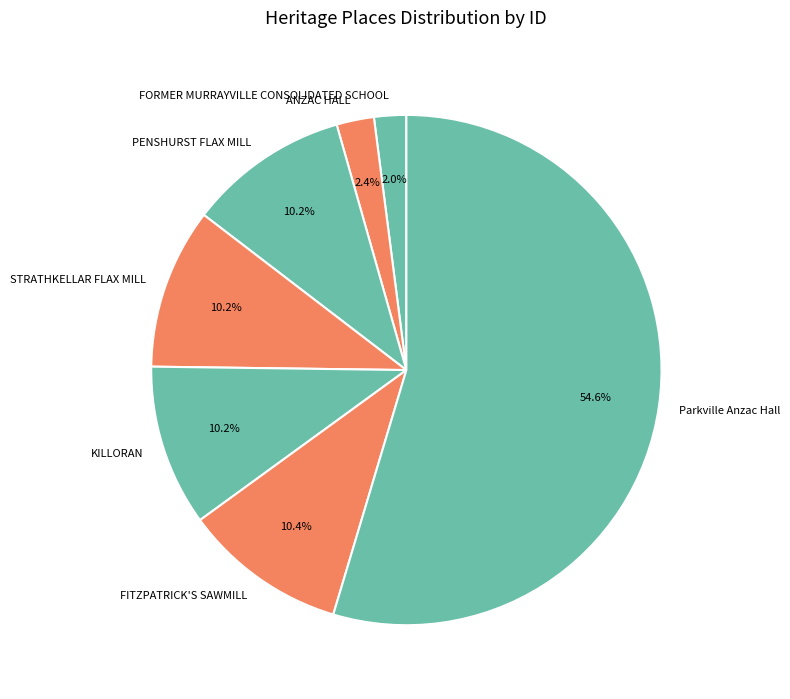

How many segments does this pie chart have?

7